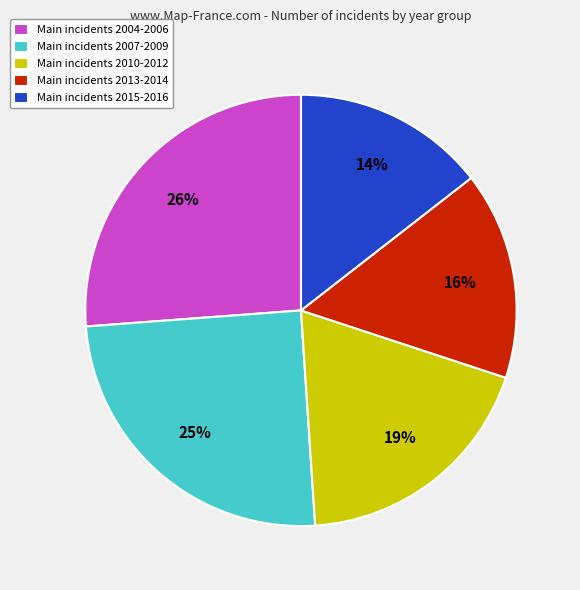

To the nearest percent, what percentage of the pie is Main incidents 2013-2014?

16%